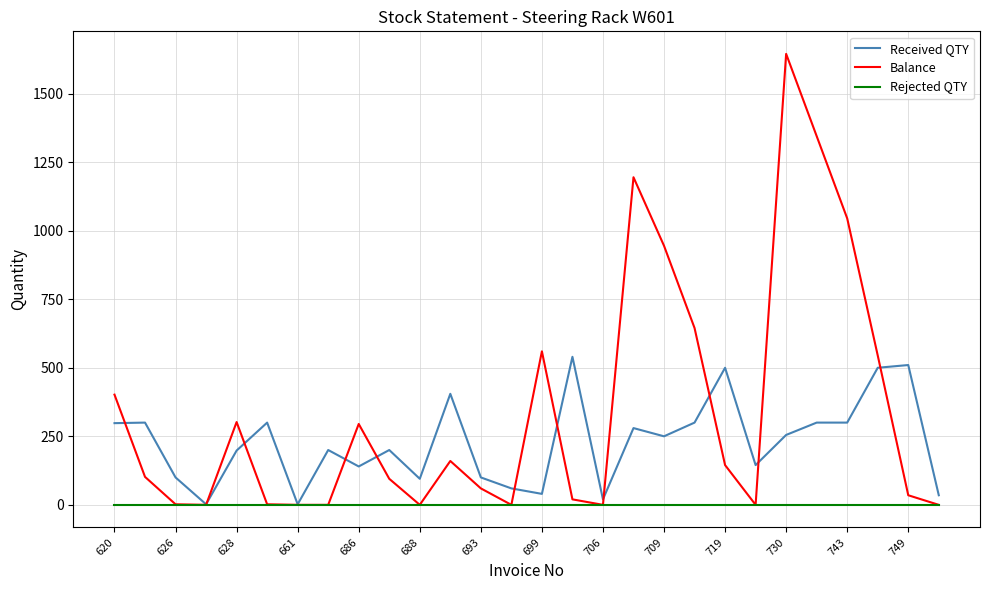

Rank the series by their maximum value, from lowest to highest.

Rejected QTY, Received QTY, Balance